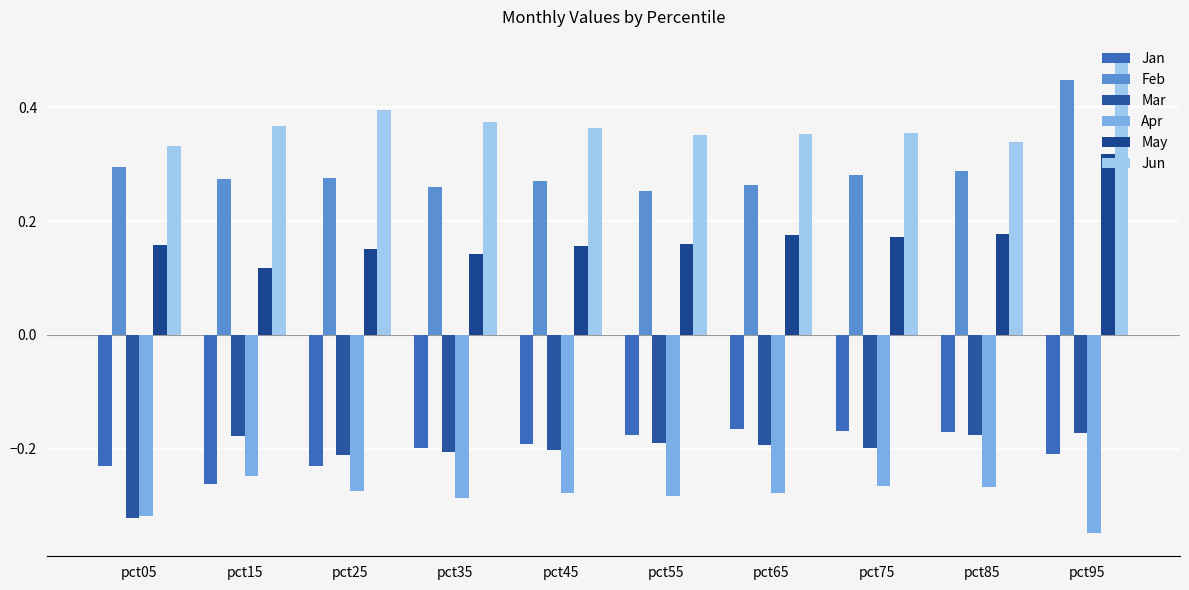

The value of Feb at pct95 is 0.7. True or false?

False